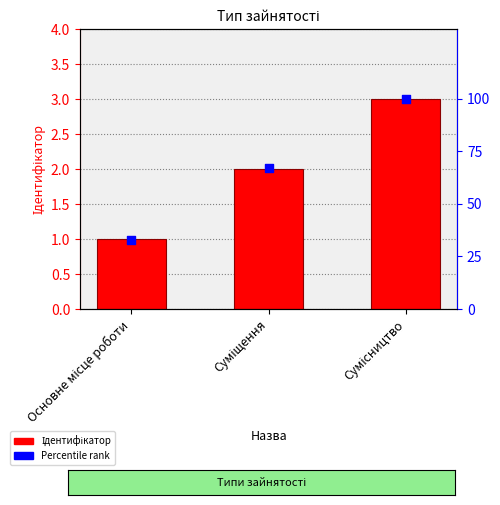

At how many categories does at least one series exceed 24?

3